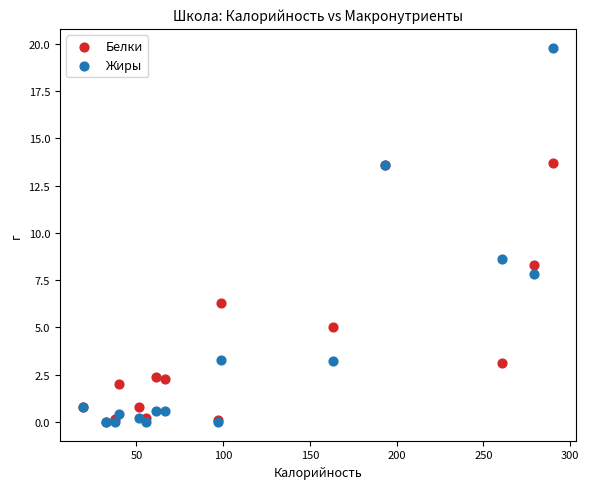

In the Белки series, what Y value is closest to 6?

6.3